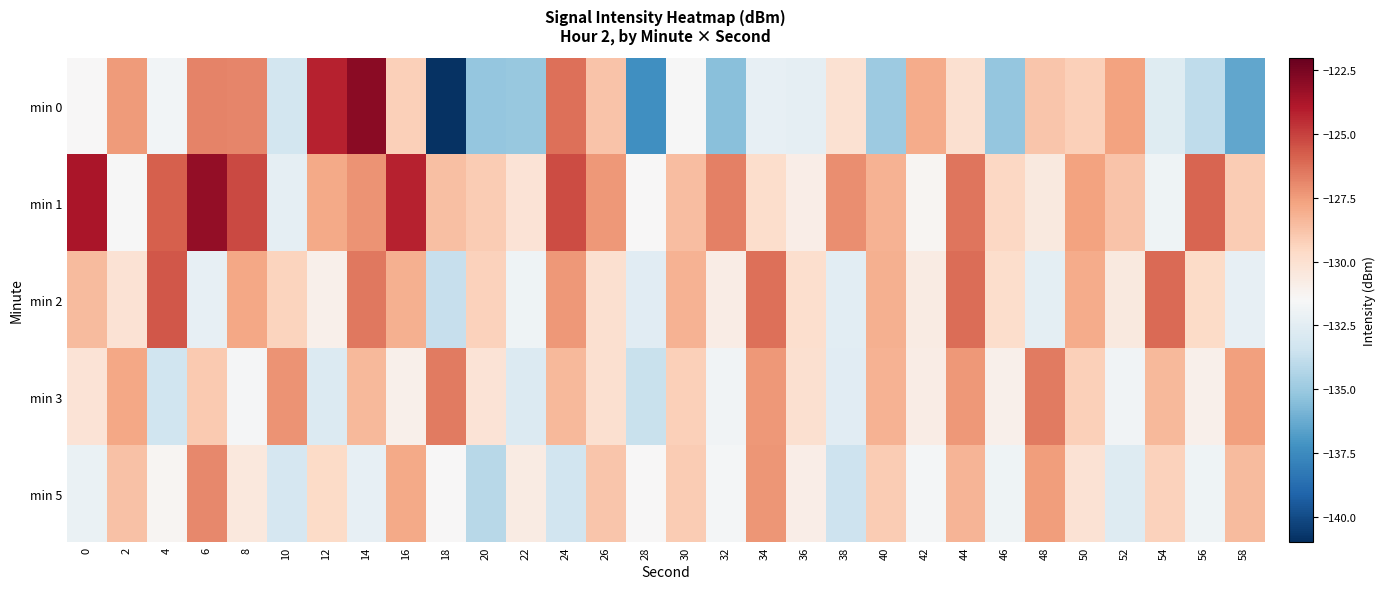

Reading right to left, extract all data points from this chart.

min 0: 58=-136.4	56=-133.9	54=-132.7	52=-127.6	50=-129.3	48=-128.9	46=-135.2	44=-130.0	42=-128.0	40=-135.0	38=-130.1	36=-132.4	34=-132.3	32=-135.5	30=-131.5	28=-137.3	26=-128.8	24=-126.3	22=-135.1	20=-135.1	18=-140.9	16=-129.2	14=-122.9	12=-124.2	10=-133.3	8=-126.8	6=-126.8	4=-131.8	2=-127.5	0=-131.5
min 1: 58=-129.1	56=-126.0	54=-131.9	52=-128.8	50=-127.7	48=-130.6	46=-129.5	44=-126.4	42=-131.3	40=-128.2	38=-127.1	36=-130.9	34=-129.8	32=-126.7	30=-128.6	28=-131.5	26=-127.4	24=-125.3	22=-130.2	20=-129.1	18=-128.7	16=-124.2	14=-127.2	12=-127.9	10=-132.3	8=-125.3	6=-123.2	4=-125.8	2=-131.6	0=-123.7
min 2: 58=-132.3	56=-129.7	54=-126.1	52=-130.6	50=-128.0	48=-132.4	46=-129.8	44=-126.2	42=-130.7	40=-128.1	38=-132.5	36=-129.9	34=-126.3	32=-130.8	30=-128.2	28=-132.6	26=-130.0	24=-127.4	22=-131.9	20=-129.3	18=-133.7	16=-128.1	14=-126.5	12=-131.0	10=-129.4	8=-127.8	6=-132.3	4=-125.6	2=-130.1	0=-128.5
min 3: 58=-127.6	56=-131.0	54=-128.4	52=-131.8	50=-129.2	48=-126.6	46=-131.0	44=-127.4	42=-130.8	40=-128.2	38=-132.6	36=-130.0	34=-127.4	32=-131.8	30=-129.2	28=-133.6	26=-130.0	24=-128.4	22=-132.8	20=-130.2	18=-126.6	16=-131.0	14=-128.4	12=-132.8	10=-127.2	8=-131.6	6=-129.0	4=-133.4	2=-127.8	0=-130.2
min 5: 58=-128.5	56=-131.9	54=-129.3	52=-132.7	50=-130.1	48=-127.5	46=-131.9	44=-128.3	42=-131.7	40=-129.1	38=-133.5	36=-130.9	34=-127.3	32=-131.7	30=-129.1	28=-131.5	26=-128.9	24=-133.3	22=-130.7	20=-134.1	18=-131.5	16=-127.9	14=-132.3	12=-129.7	10=-133.1	8=-130.5	6=-126.9	4=-131.3	2=-128.7	0=-132.1